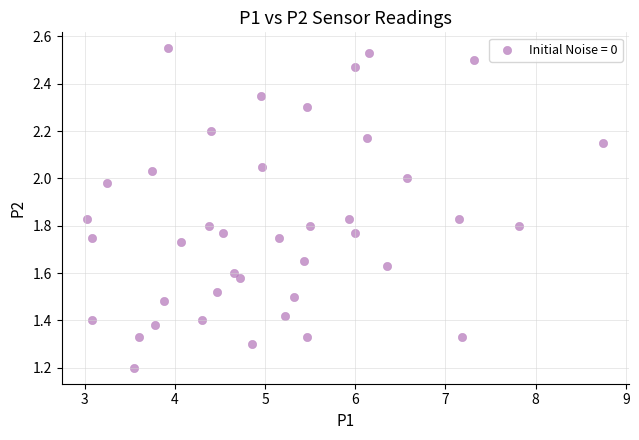

What Y value in the scatter plot is closest to 1?

1.2